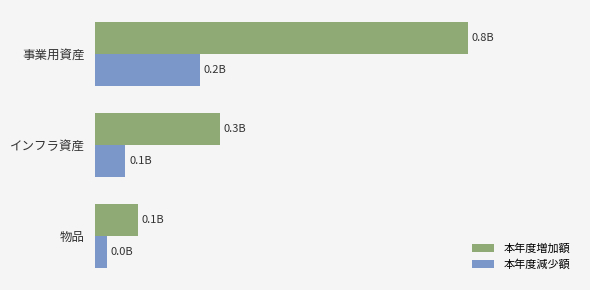

What are all the series names shown in the legend?

本年度増加額, 本年度減少額